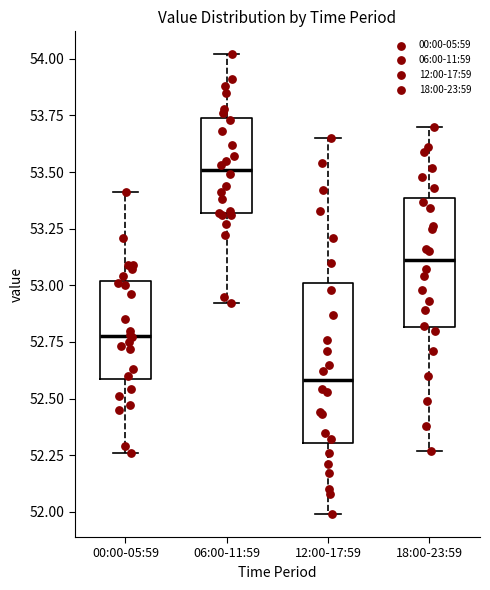

Where is the lower edge of the box for 18:00-23:59 on the y-axis? The values are not printed on the chart, so give them approximately, as read against the axis.

52.80